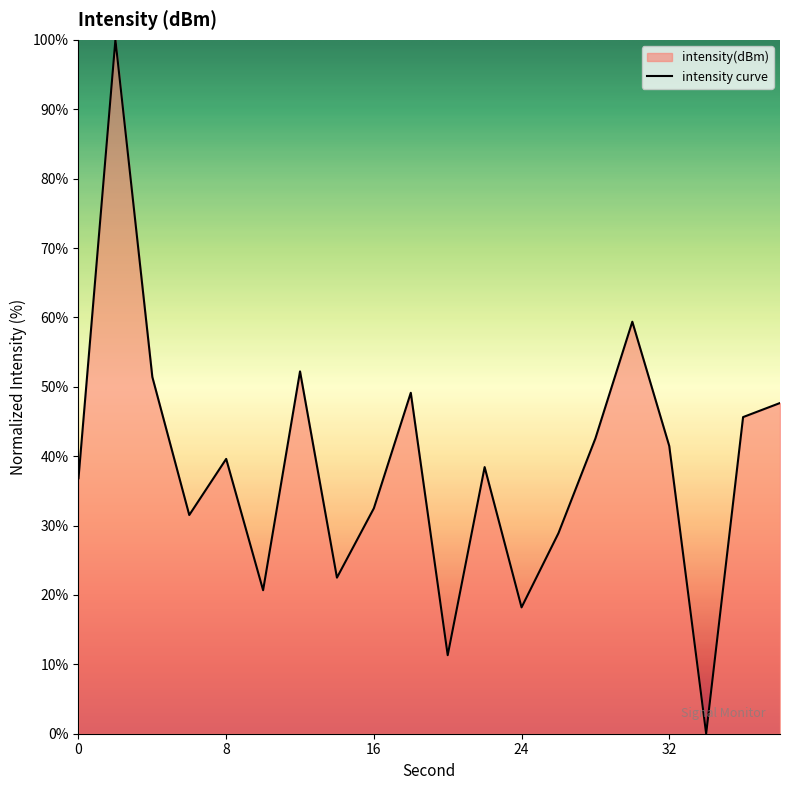

Approximately how many times larger is the value at 28 compared to 24?

2.3